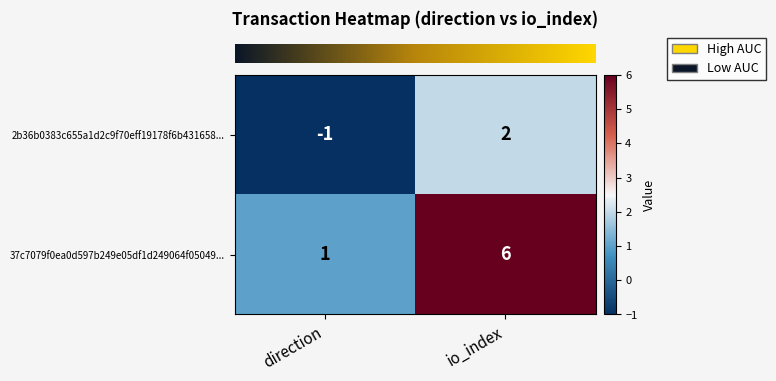

How many negative values does the 2b36b0383c655a1d2c9f70eff19178f6b431658... series have?

1